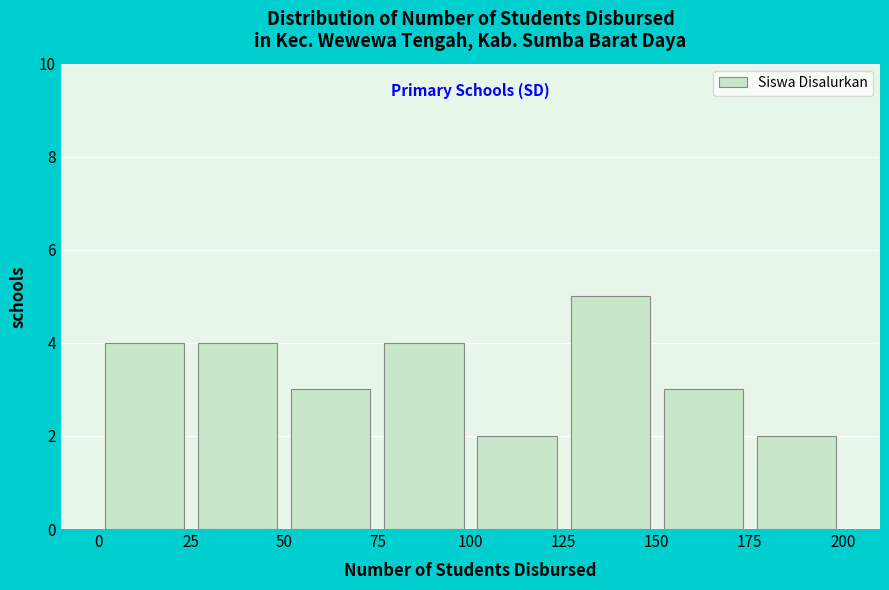

Reading left to right, transcribe this chart: for each bar, give the range it covers on the x-axis and its height. The values are not printed on the chart, so give them approximately, as read against the axis.

0 to 25: 4
25 to 50: 4
50 to 75: 3
75 to 100: 4
100 to 125: 2
125 to 150: 5
150 to 175: 3
175 to 200: 2